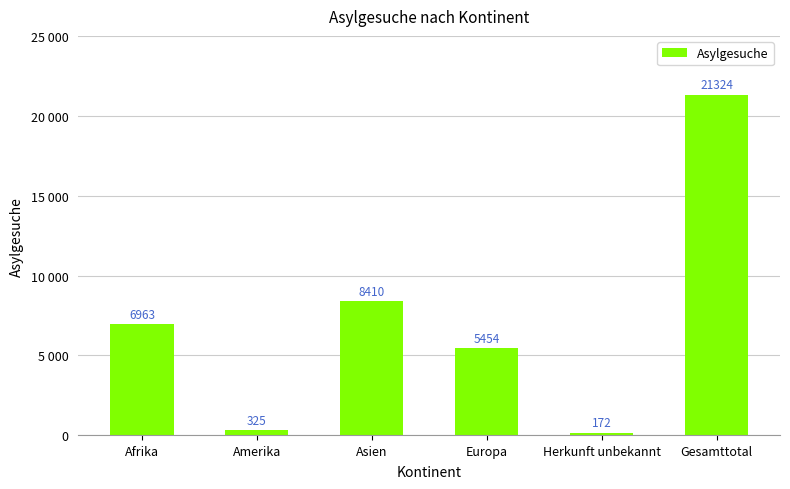

Between Herkunft unbekannt and Europa, which is larger?

Europa